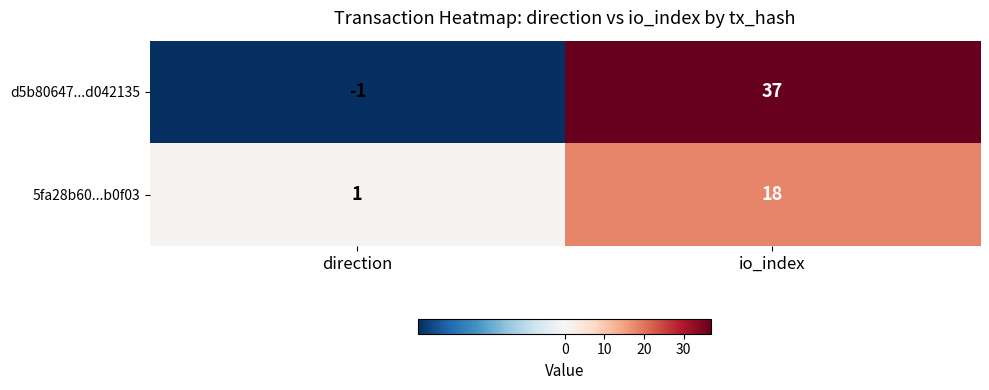

Which series has the largest total across all categories?

d5b80647...d042135